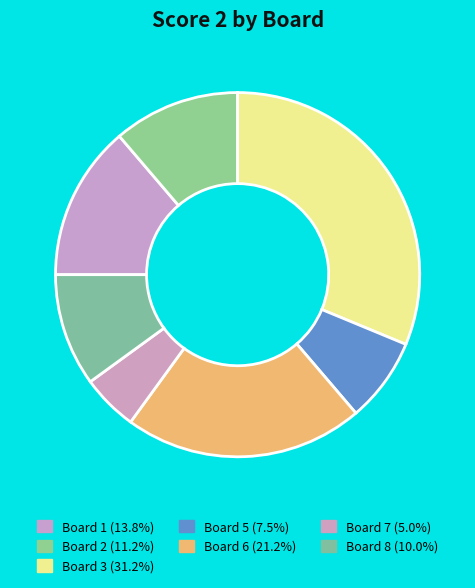

How many slices are in this pie chart?

7